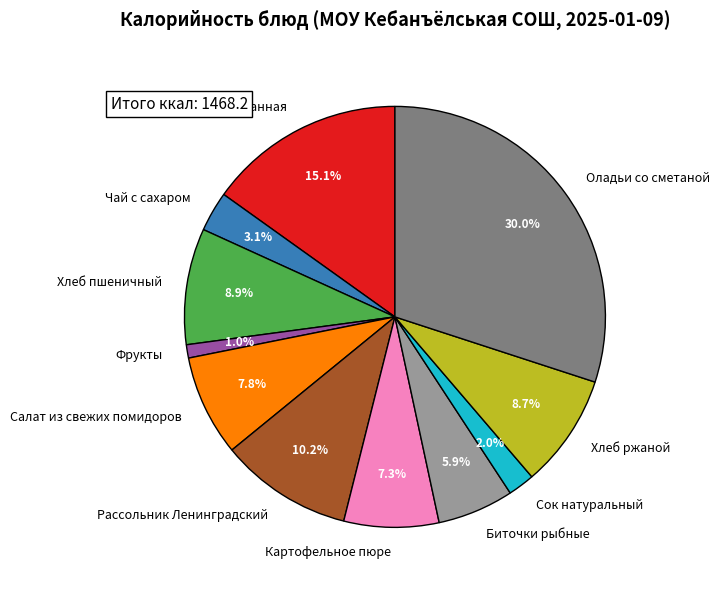

True or false: Оладьи со сметаной accounts for 20% of the total.

False